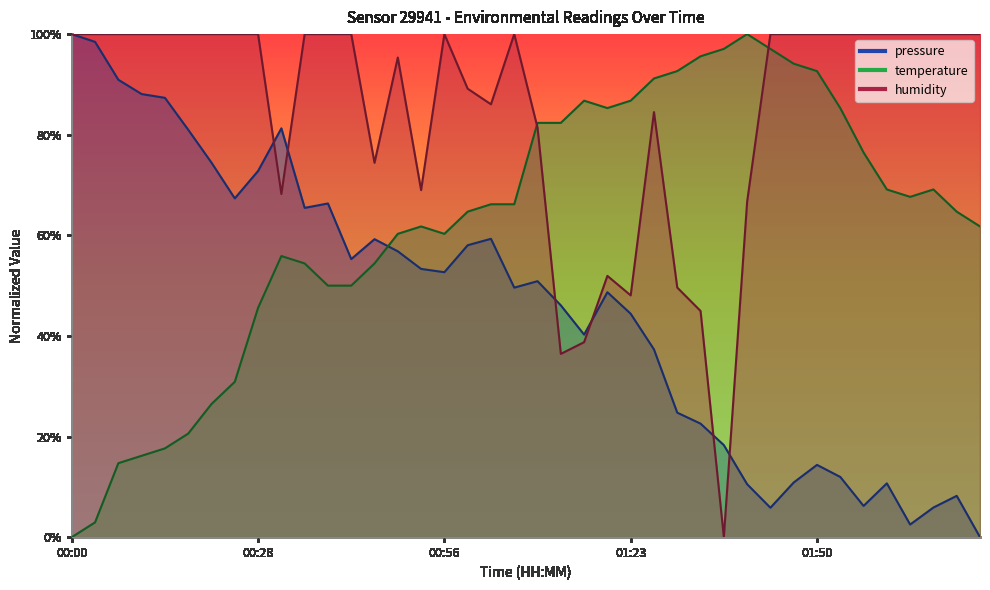

What is the value of the temperature point at the 30th from the left?

100.0